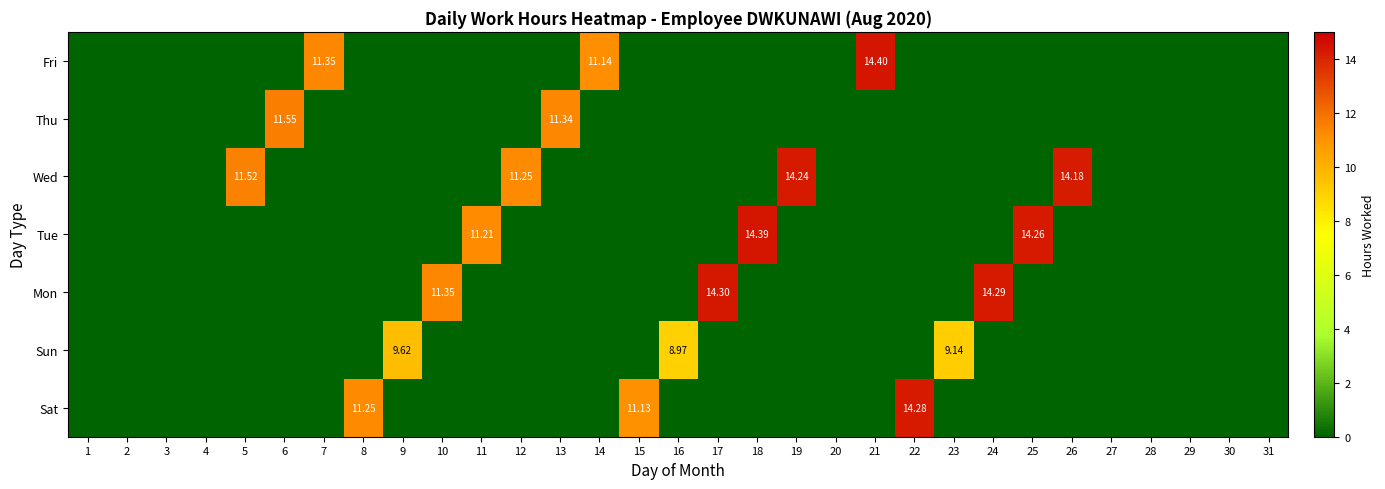

List the series in order of their peak value, highest first.

Fri, Tue, Mon, Sat, Wed, Thu, Sun